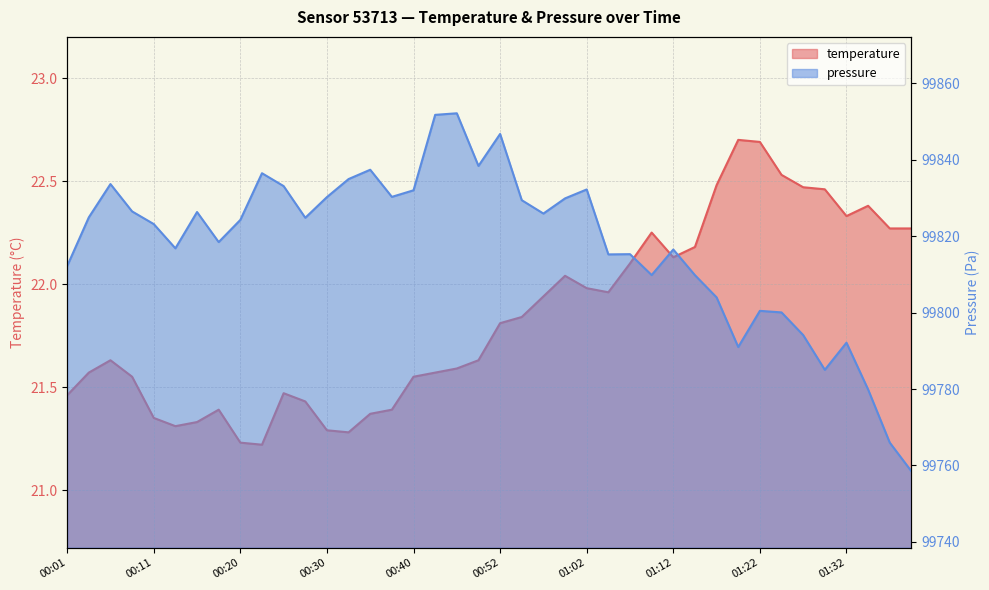

What is the difference between the pressure_scaled values at 00:23 and 01:34?

56.6